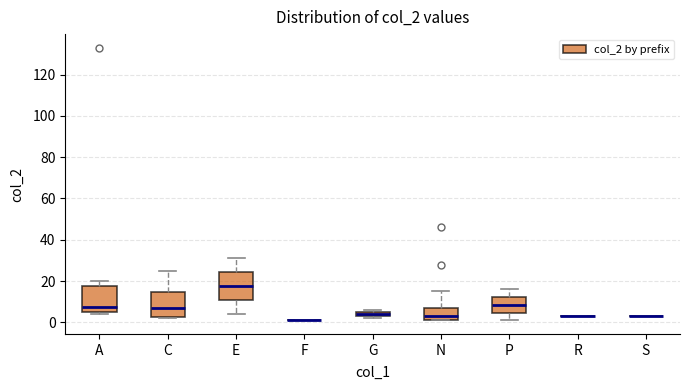

Where does the upper whisker of the box for A end on the y-axis? The values are not printed on the chart, so give them approximately, as read against the axis.

20